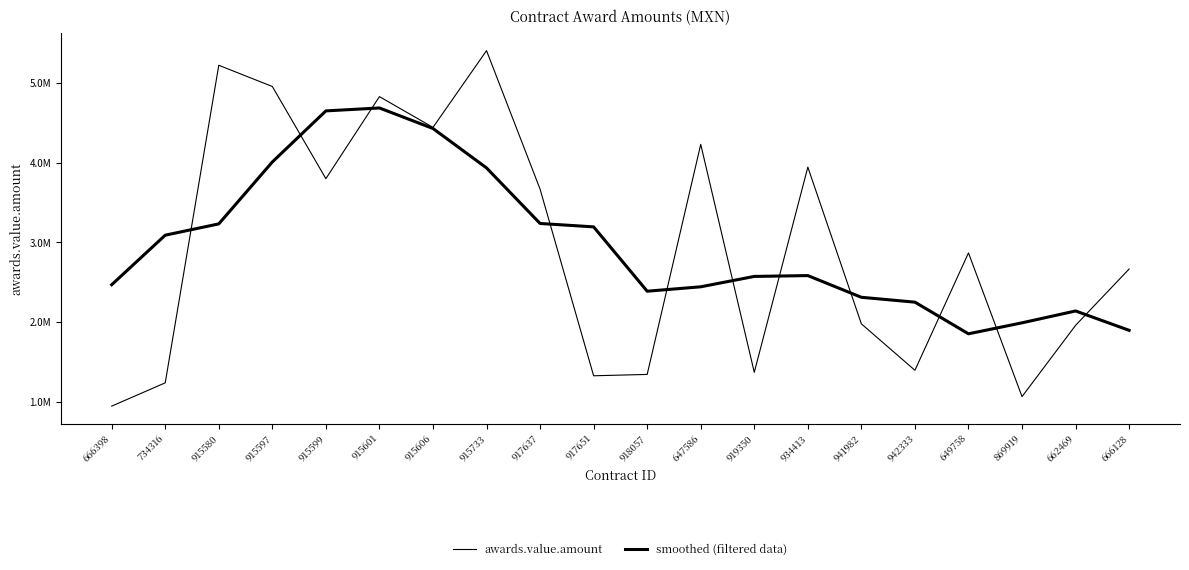

What is the difference between the smoothed (filtered data) values at 915599 and 666128?

2748740.8